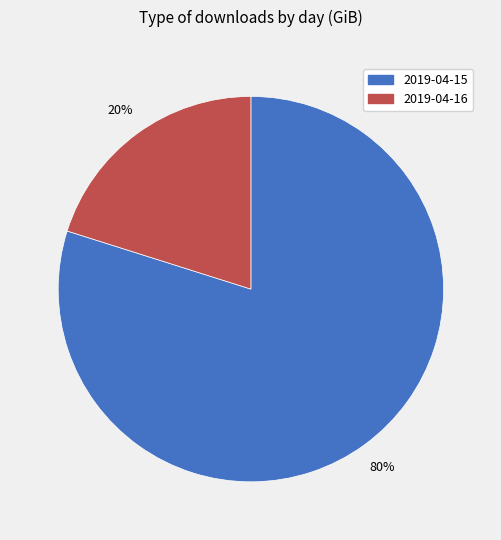

To the nearest percent, what is the difference between the largest and smallest slice percentages?

60%